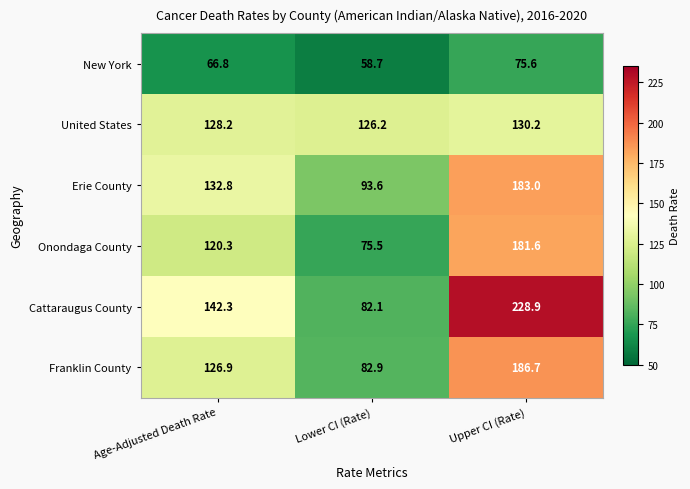

What is the average value of the United States series?

128.2